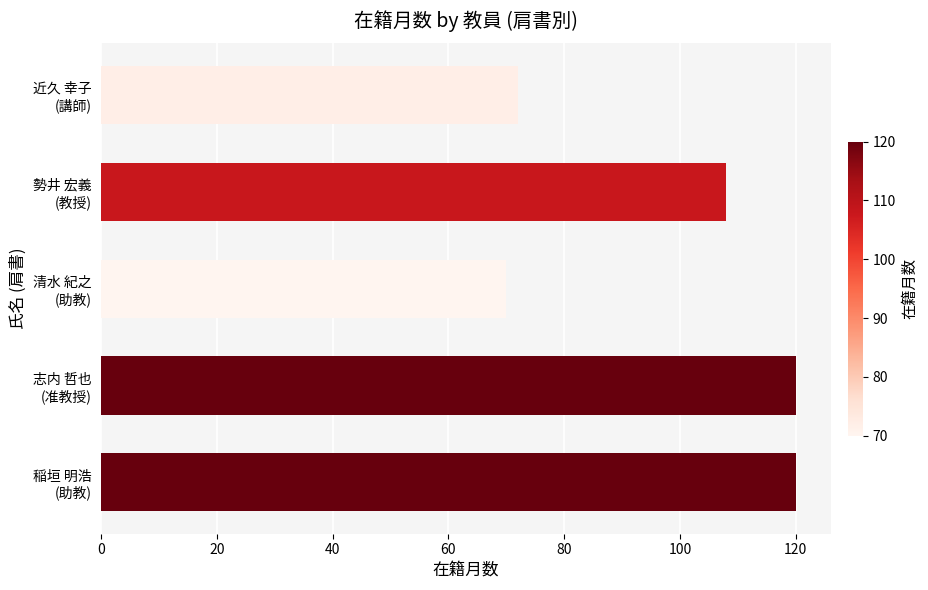

What is the maximum value shown in the chart?

120